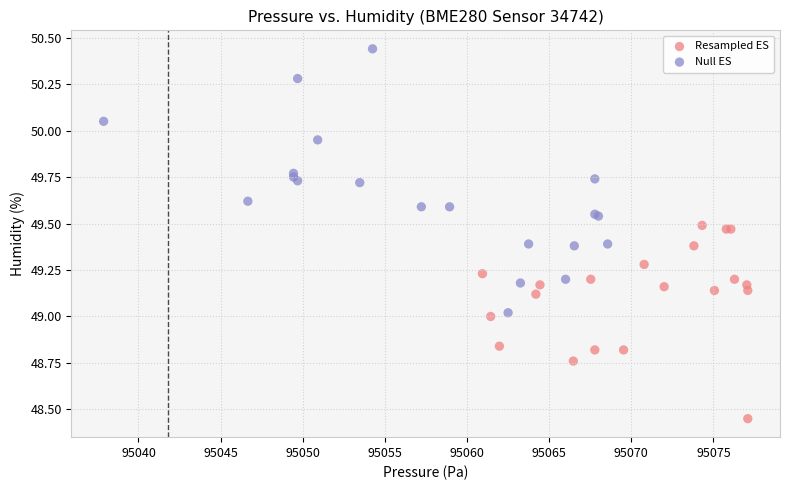

Which series reaches the minimum Y coordinate?

Resampled ES